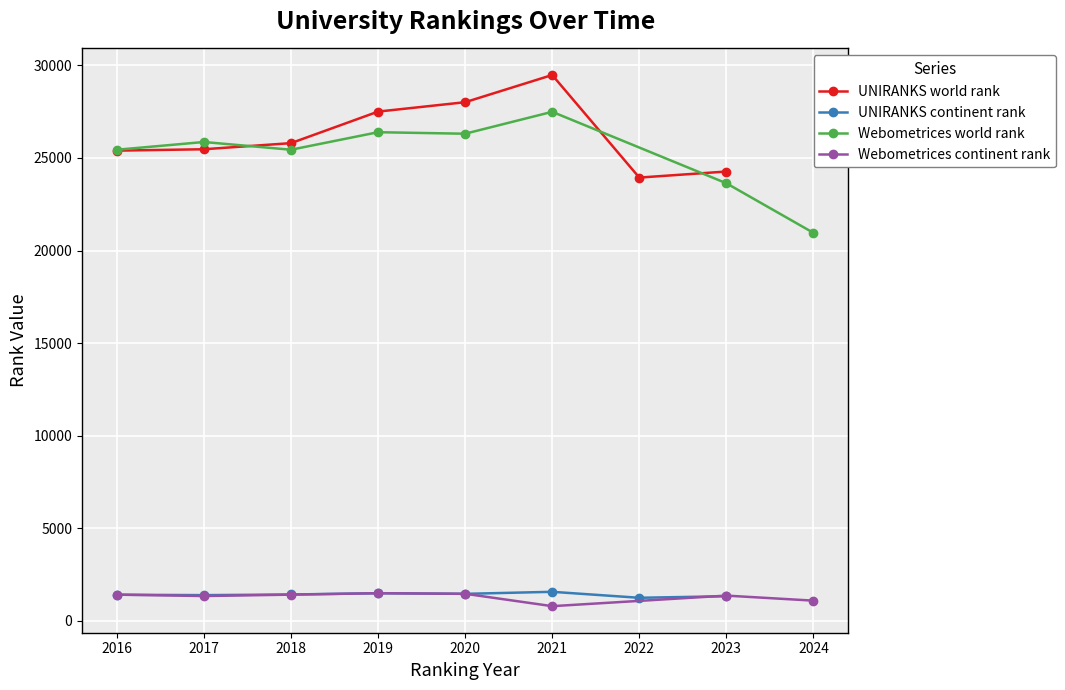

The UNIRANKS continent rank series shows 2308 at 2020. True or false?

False